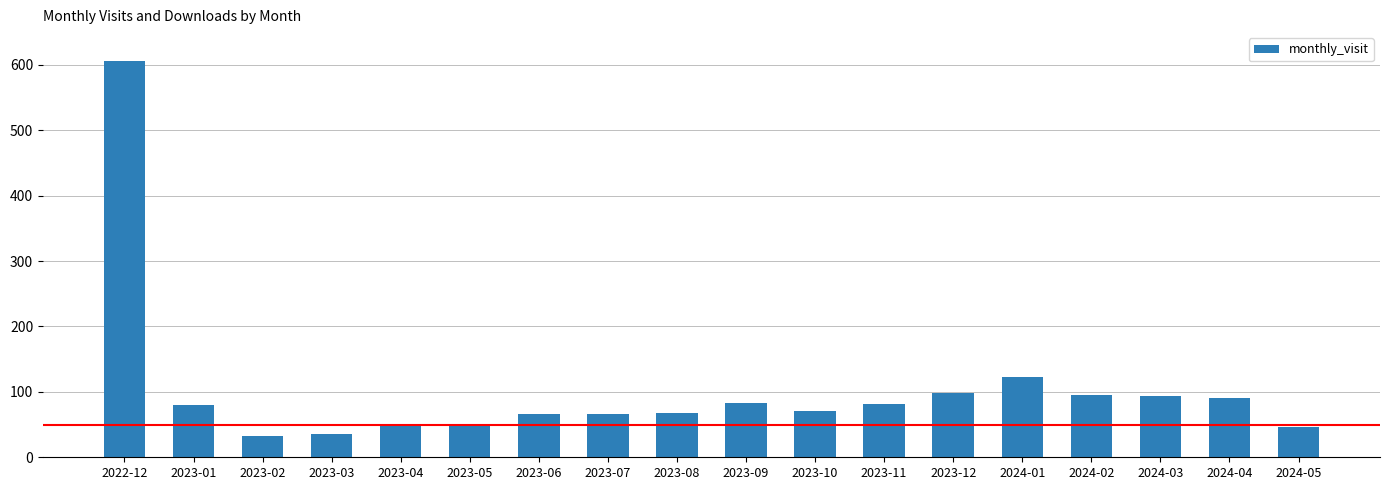

What is the difference between the second highest and second lowest values?

87